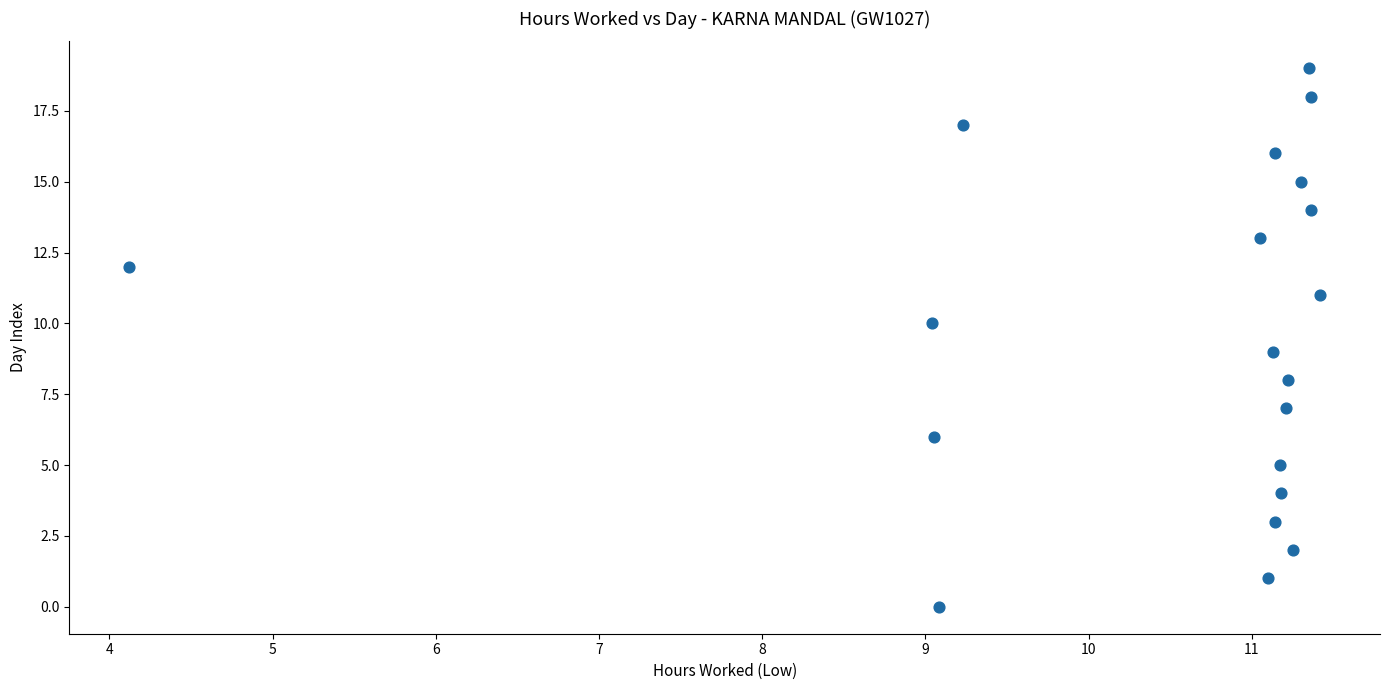

What is the range of Y values (max minus min)?

19